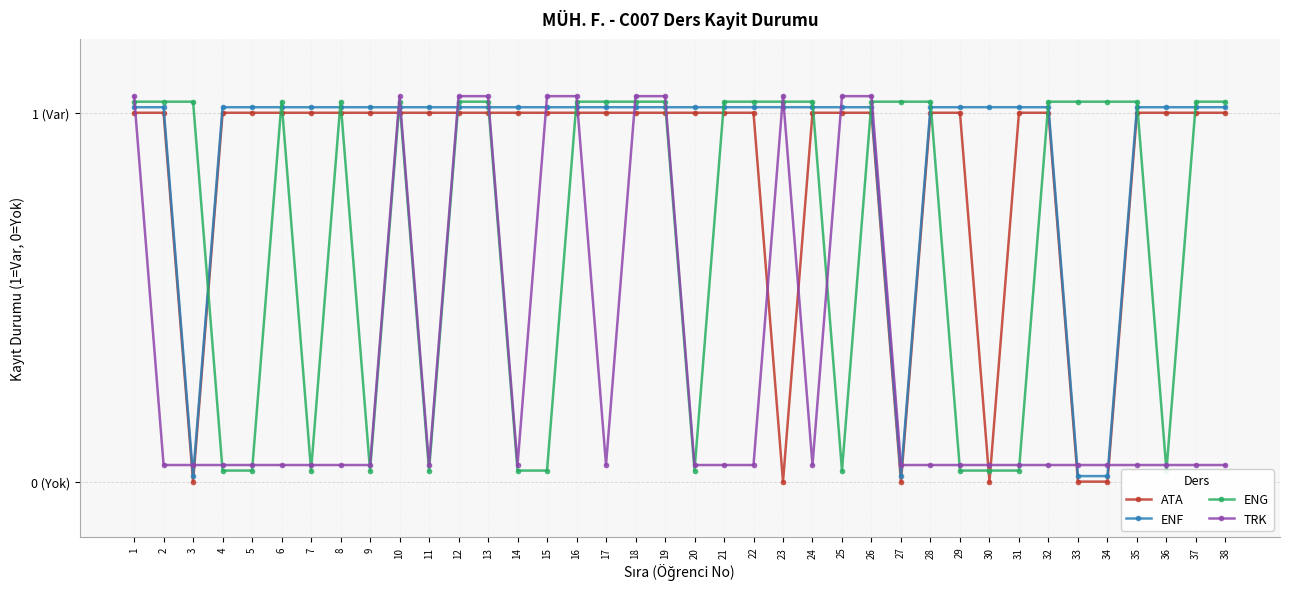

Reading left to right, list all the values displayed in this chart.

ATA: 1.0	1.0	0.0	1.0	1.0	1.0	1.0	1.0	1.0	1.0	1.0	1.0	1.0	1.0	1.0	1.0	1.0	1.0	1.0	1.0	1.0	1.0	0.0	1.0	1.0	1.0	0.0	1.0	1.0	0.0	1.0	1.0	0.0	0.0	1.0	1.0	1.0	1.0
ENF: 1.0	1.0	0.0	1.0	1.0	1.0	1.0	1.0	1.0	1.0	1.0	1.0	1.0	1.0	1.0	1.0	1.0	1.0	1.0	1.0	1.0	1.0	1.0	1.0	1.0	1.0	0.0	1.0	1.0	1.0	1.0	1.0	0.0	0.0	1.0	1.0	1.0	1.0
ENG: 1.0	1.0	1.0	0.0	0.0	1.0	0.0	1.0	0.0	1.0	0.0	1.0	1.0	0.0	0.0	1.0	1.0	1.0	1.0	0.0	1.0	1.0	1.0	1.0	0.0	1.0	1.0	1.0	0.0	0.0	0.0	1.0	1.0	1.0	1.0	0.0	1.0	1.0
TRK: 1.0	0.0	0.0	0.0	0.0	0.0	0.0	0.0	0.0	1.0	0.0	1.0	1.0	0.0	1.0	1.0	0.0	1.0	1.0	0.0	0.0	0.0	1.0	0.0	1.0	1.0	0.0	0.0	0.0	0.0	0.0	0.0	0.0	0.0	0.0	0.0	0.0	0.0